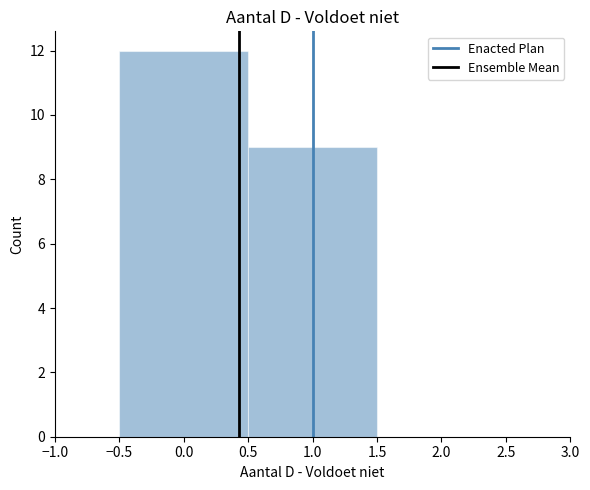

Reading left to right, transcribe this chart: for each bar, give the range it covers on the x-axis and its height. The values are not printed on the chart, so give them approximately, as read against the axis.

-0.5 to 0.5: 12
0.5 to 1.5: 9